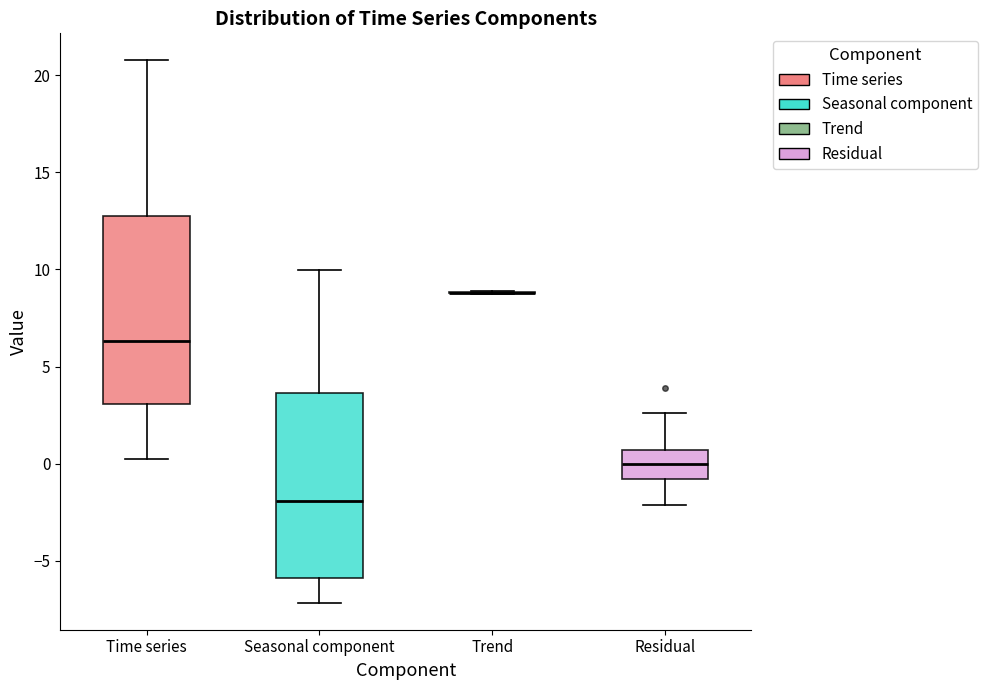

Where does the upper whisker of the box for Seasonal component end on the y-axis? The values are not printed on the chart, so give them approximately, as read against the axis.

10.0